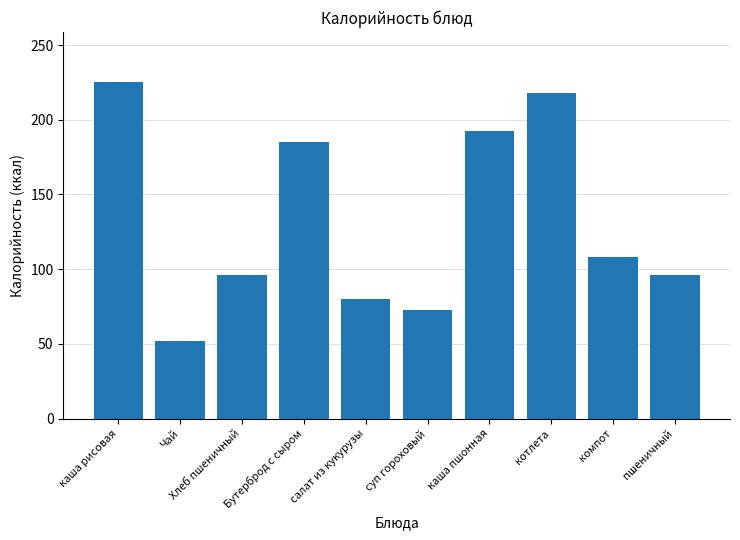

The chart shows a value of 84.5 at Чай. True or false?

False